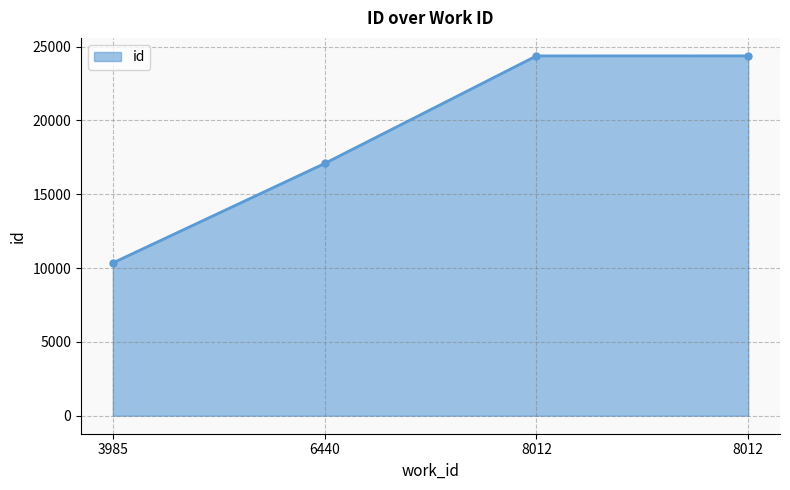

The value at 8012 is 24374. True or false?

True